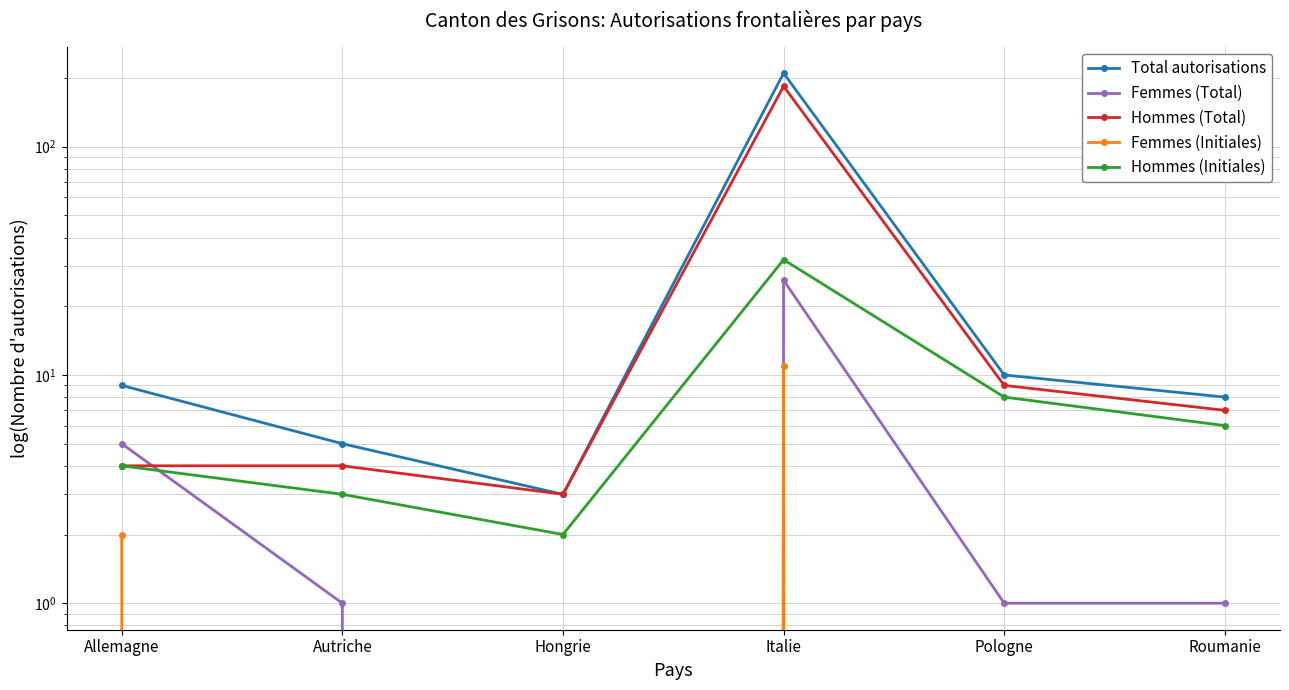

How many data points in Femmes (Initiales) are above 0?

2